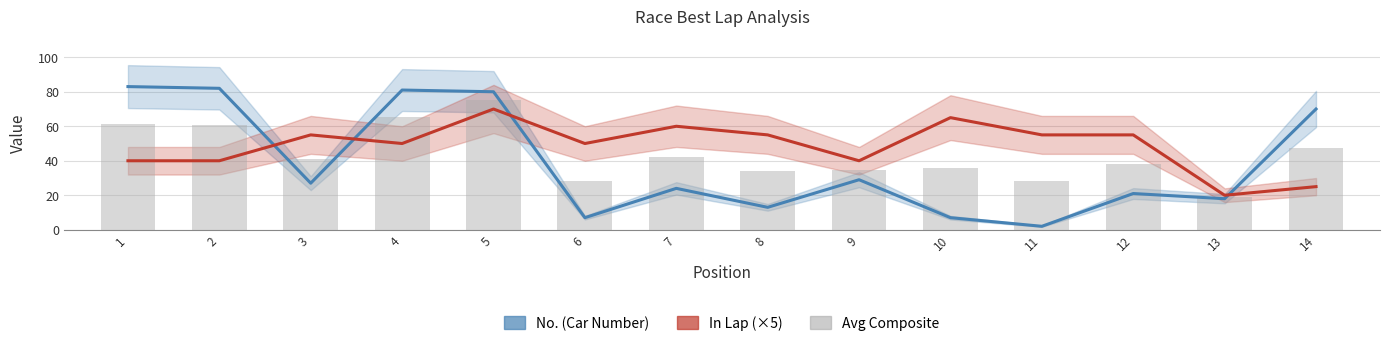

Which has a higher value, 12 or 9?

9